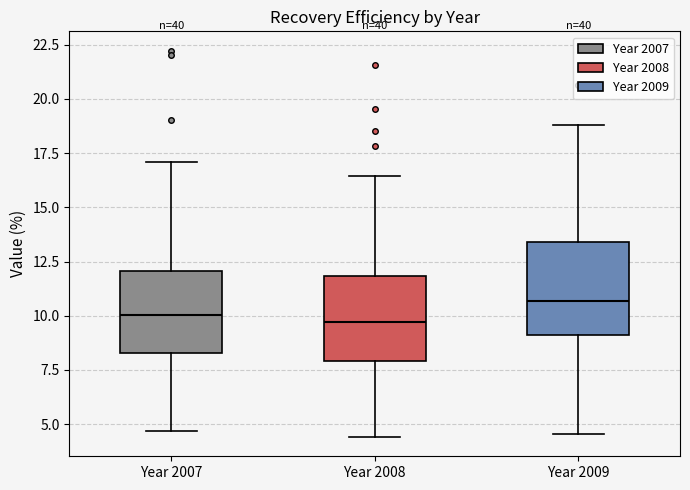

Reading left to right, read every box against the y-axis: the position of its median line, the range the box covers, and the ends of its whiskers. The values are not printed on the chart, so give them approximately, as read against the axis.

Year 2007: median 10.0, box 8.5 to 12.0, whiskers 4.5 to 17.0
Year 2008: median 9.5, box 8.0 to 12.0, whiskers 4.5 to 16.5
Year 2009: median 10.5, box 9.0 to 13.5, whiskers 4.5 to 19.0